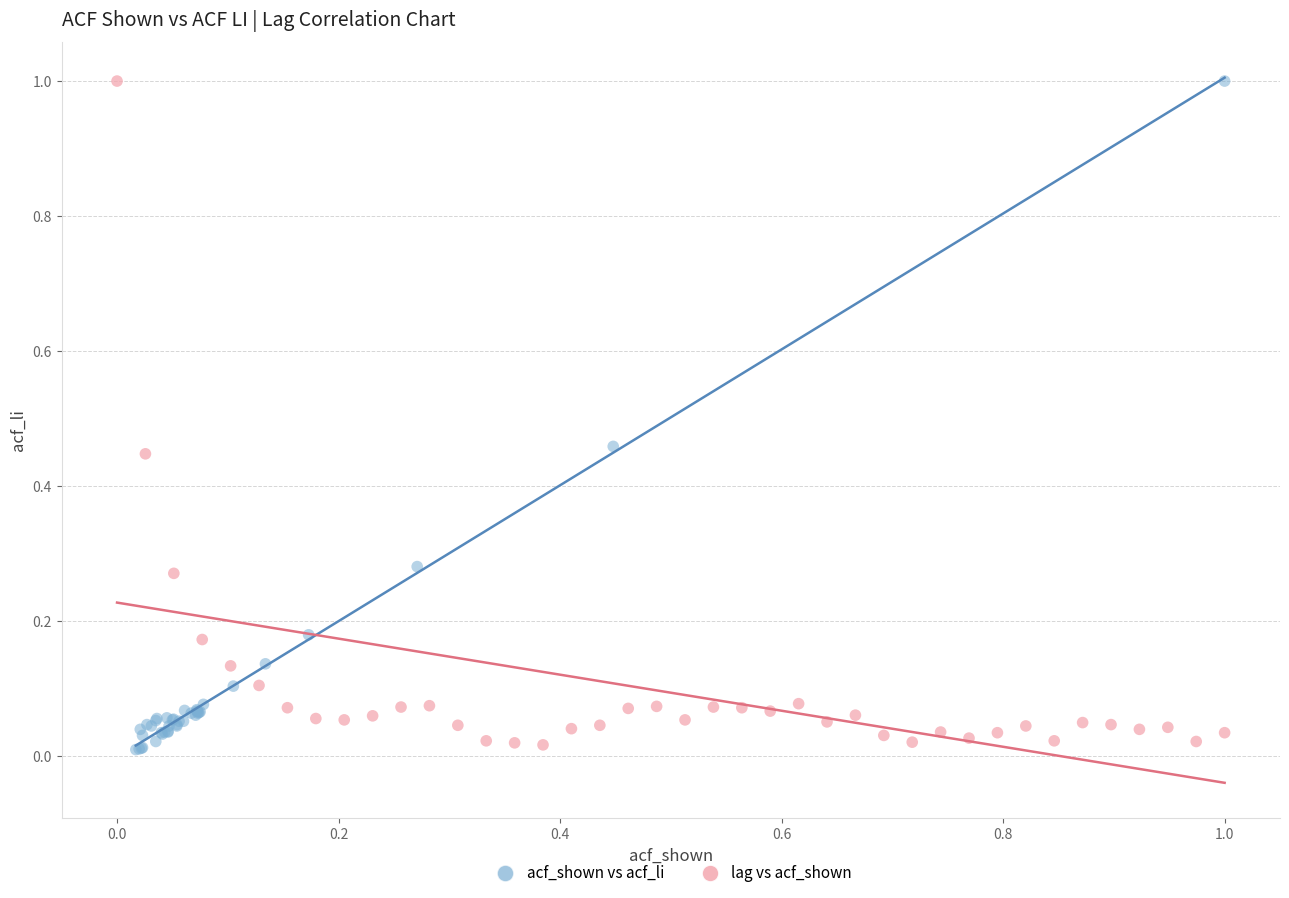

What are all the series names shown in the legend?

acf_shown vs acf_li, lag vs acf_shown